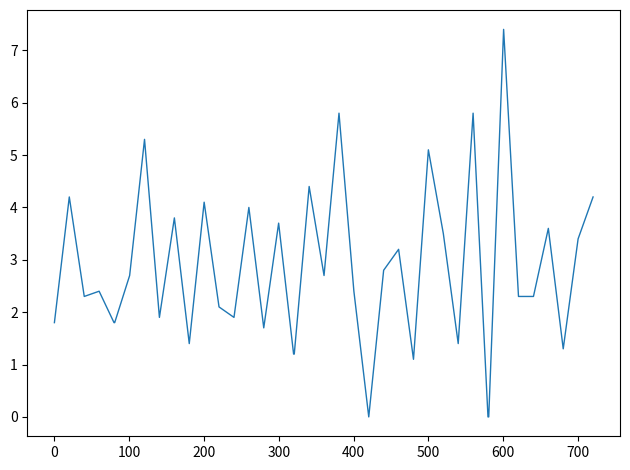

True or false: there are more than 1 points higher than both neighbors.

True